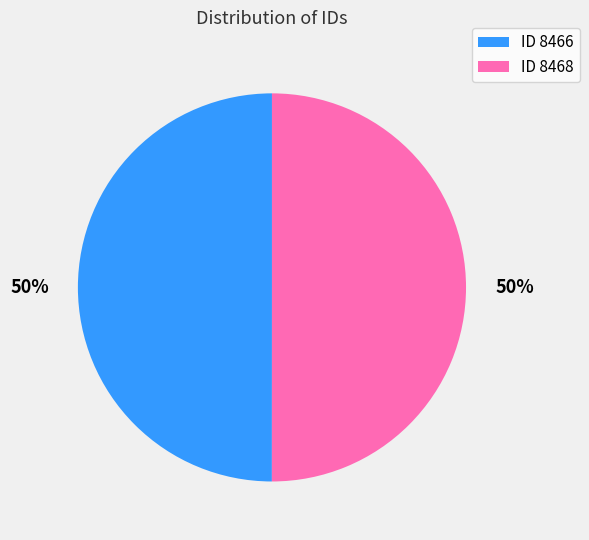

True or false: ID 8466 accounts for 62% of the total.

False